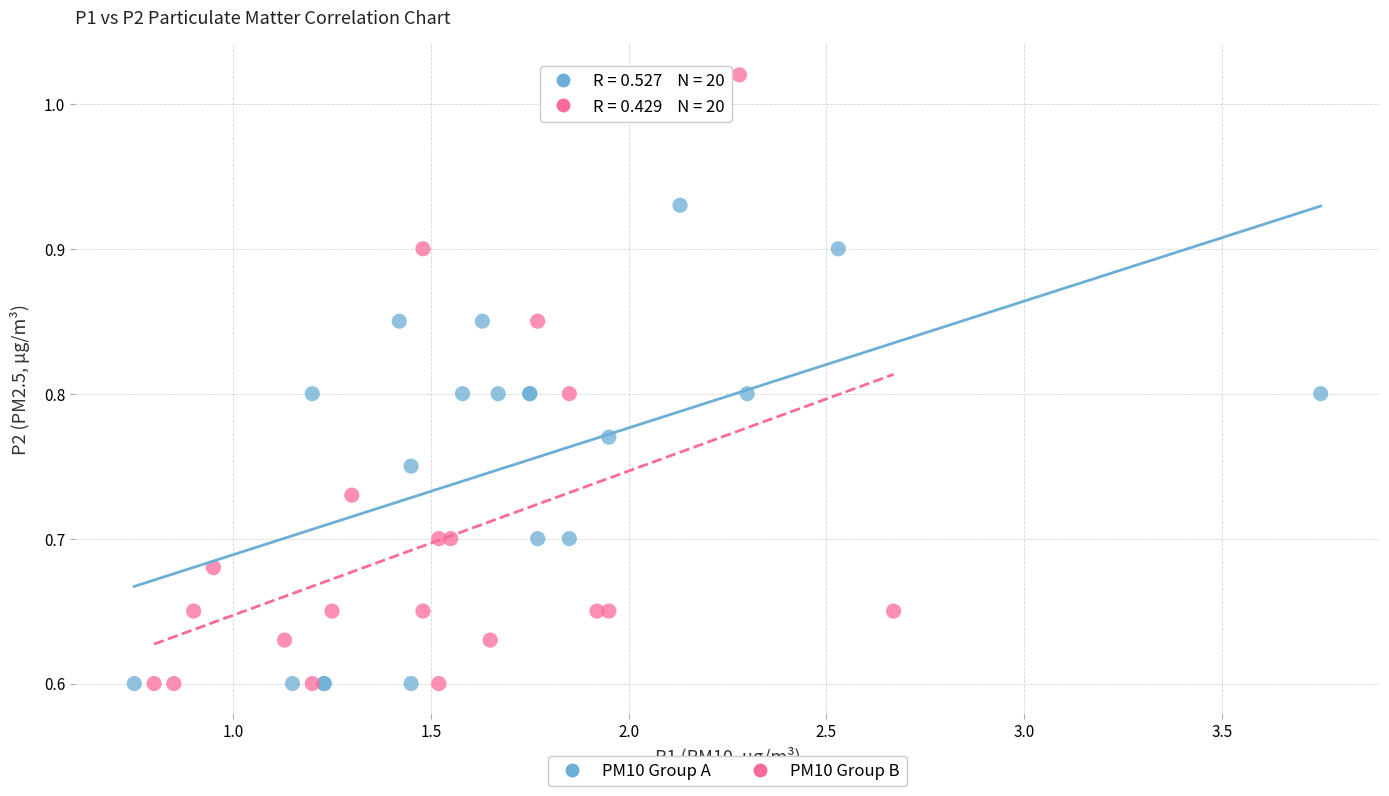

Which series contains the highest Y value?

PM10 Group B